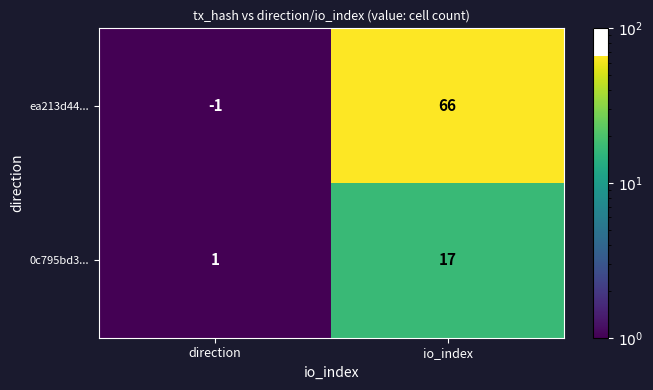

What is the greatest value displayed?

66